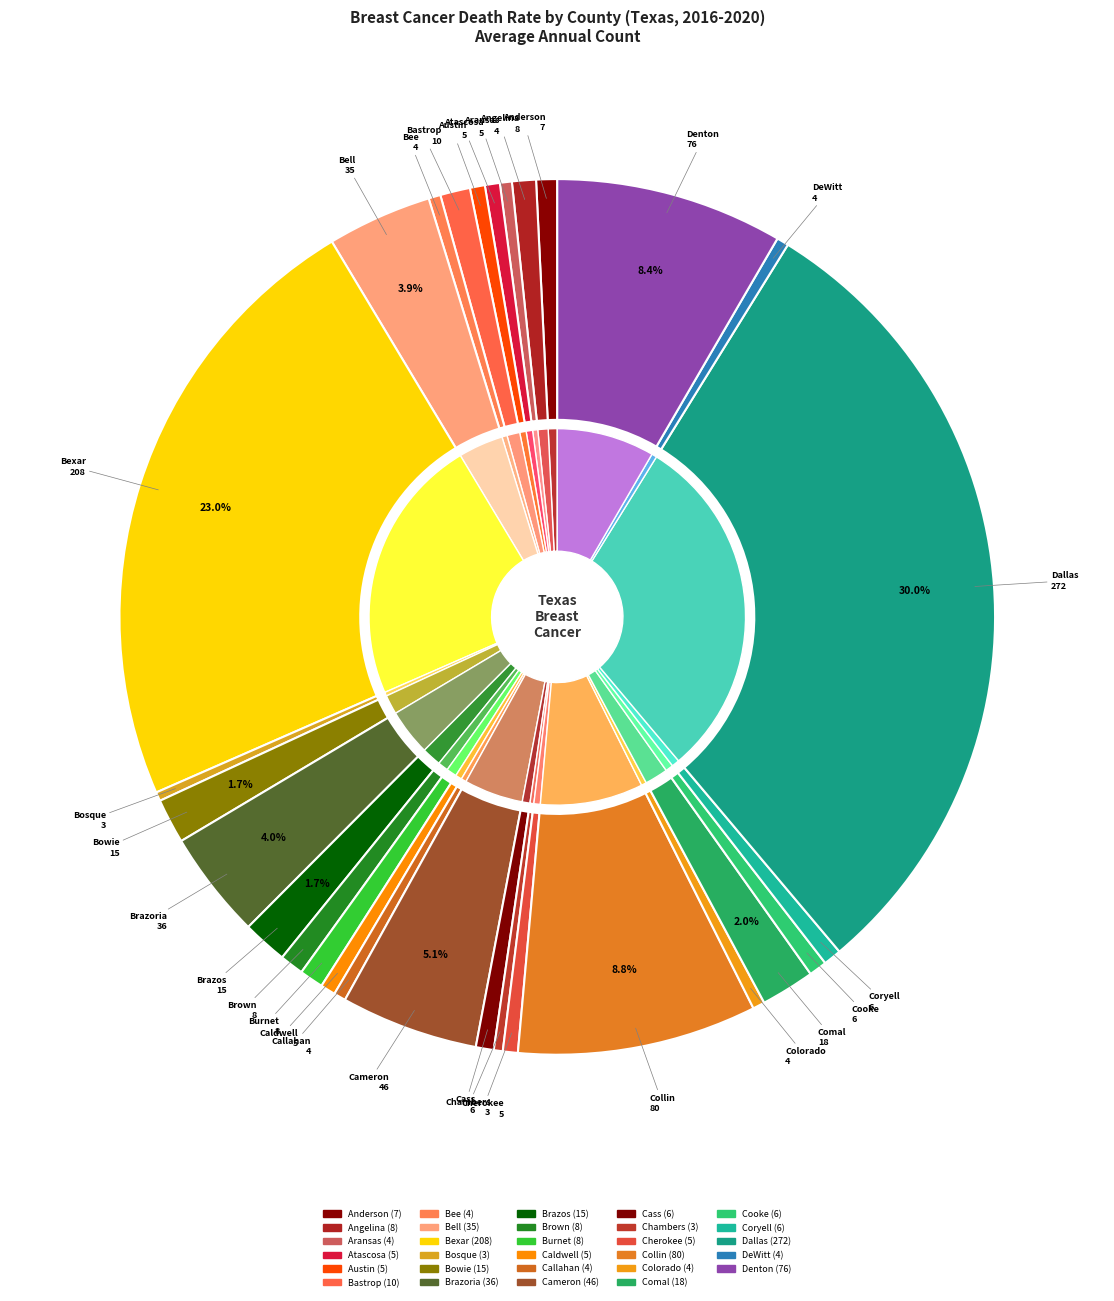

Count the number of slices in the pie.

29